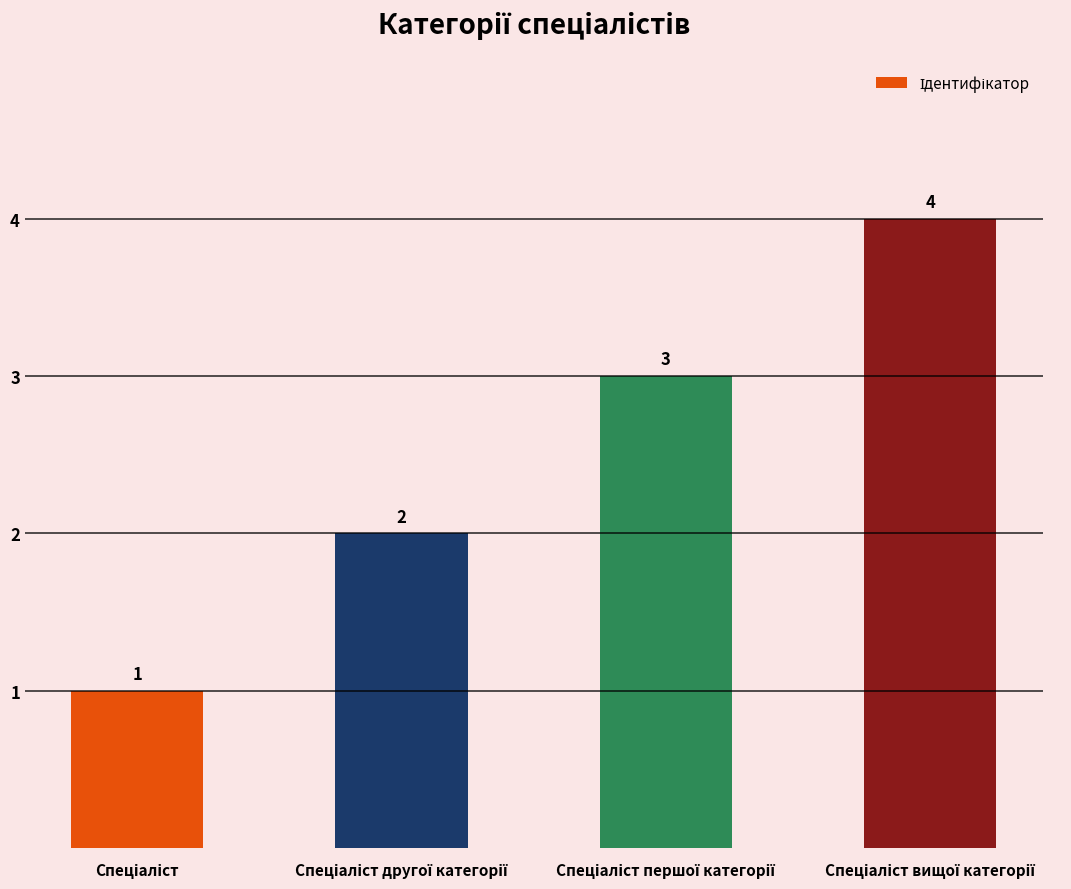

How many values are between 2 and 4?

3